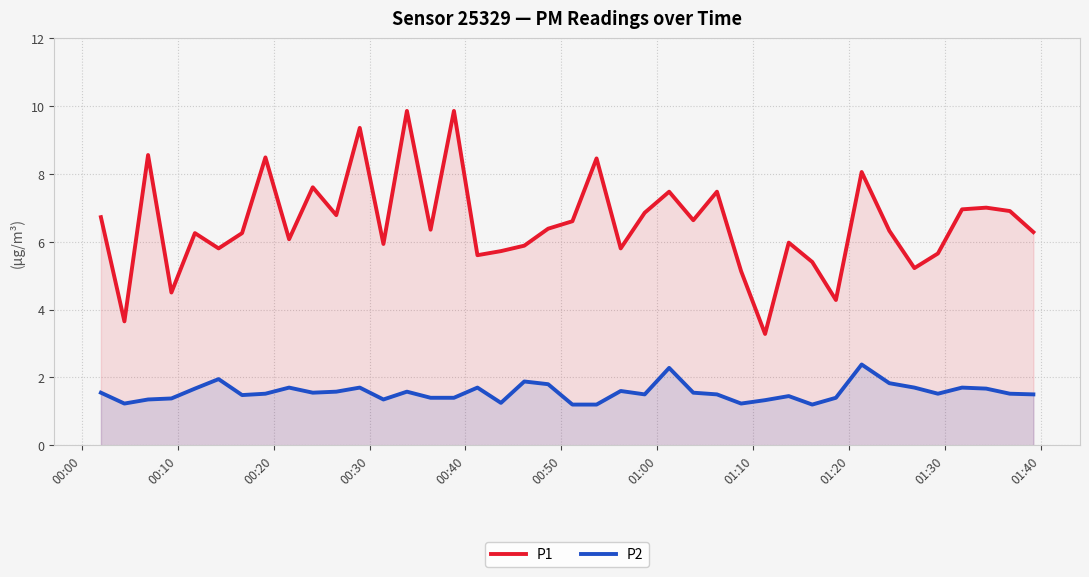

Which series has the largest range (max minus min)?

P1